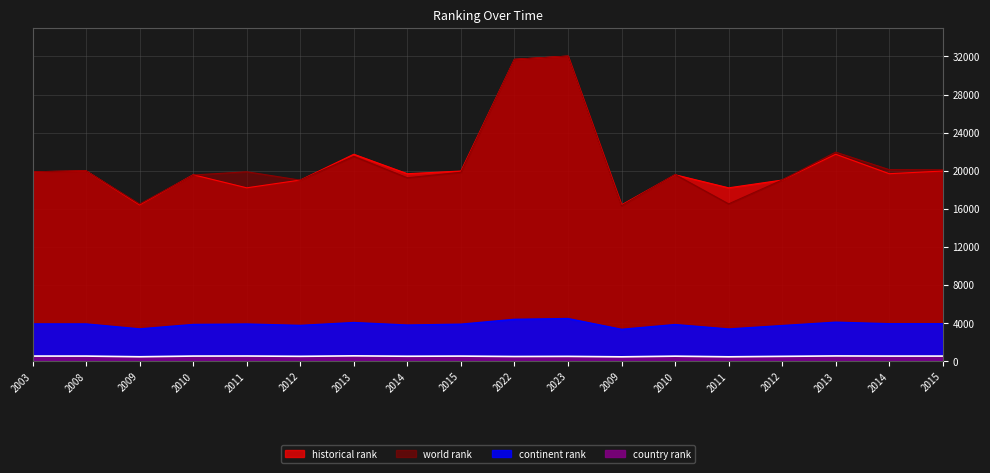

Which series has the largest total across all categories?

historical rank